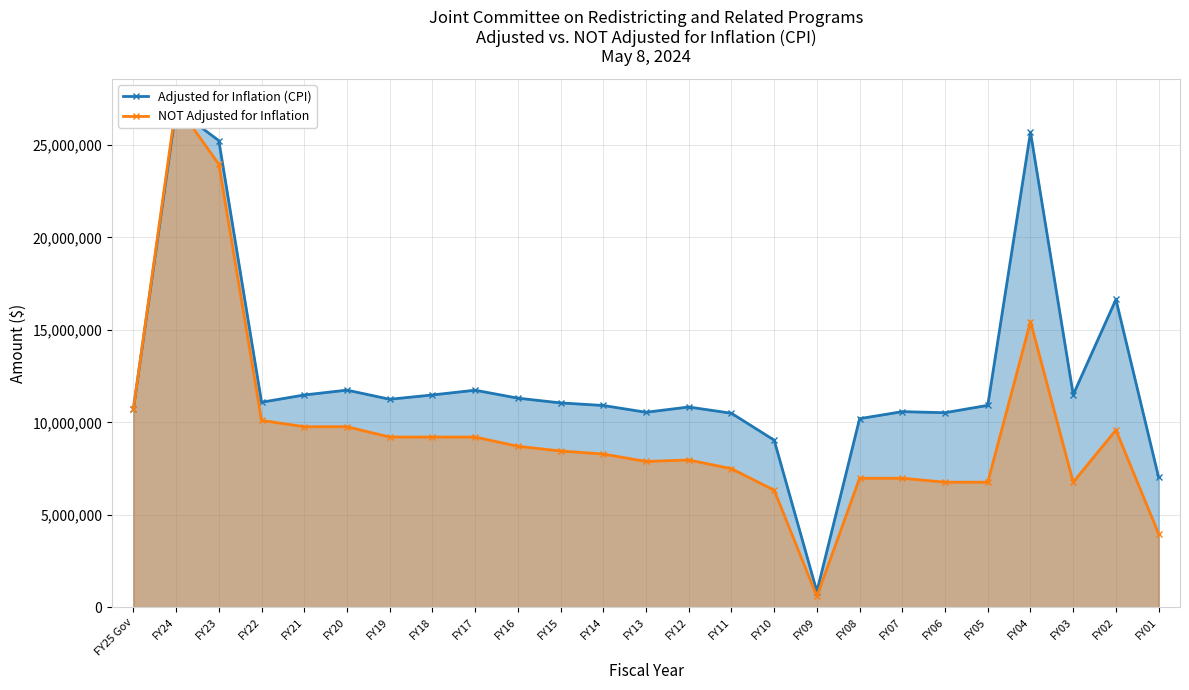

What is the minimum value for NOT Adjusted for Inflation?

590875